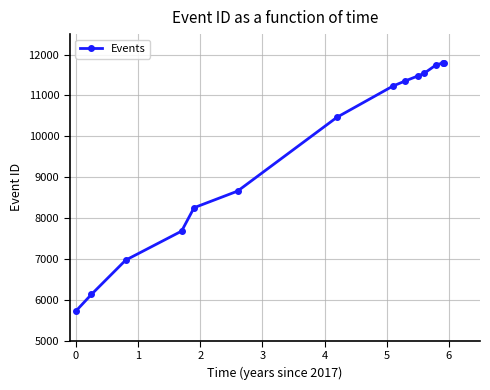

What is the sum of all values?

134834